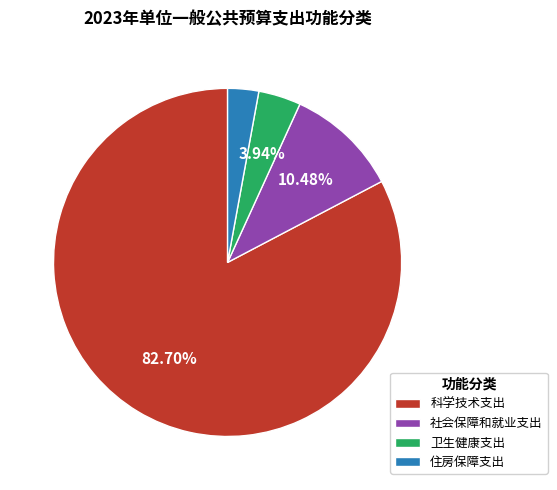

Combined, what portion of the pie is 卫生健康支出 and 科学技术支出?

86.6%